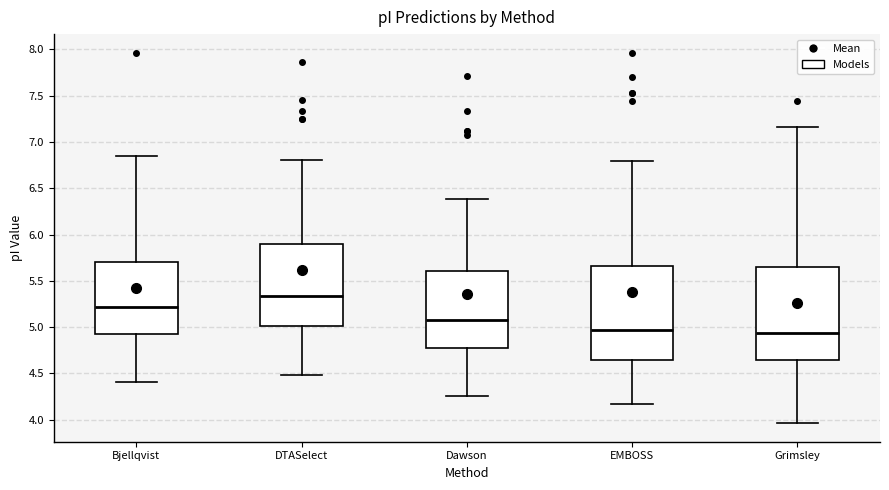

Which box's median line is the highest?

DTASelect